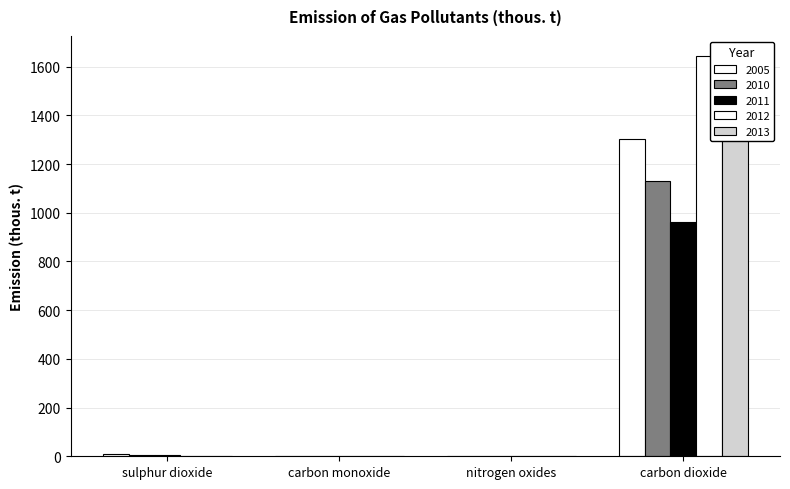

What is the difference between the second highest and minimum values in the 2005 series?

7.1